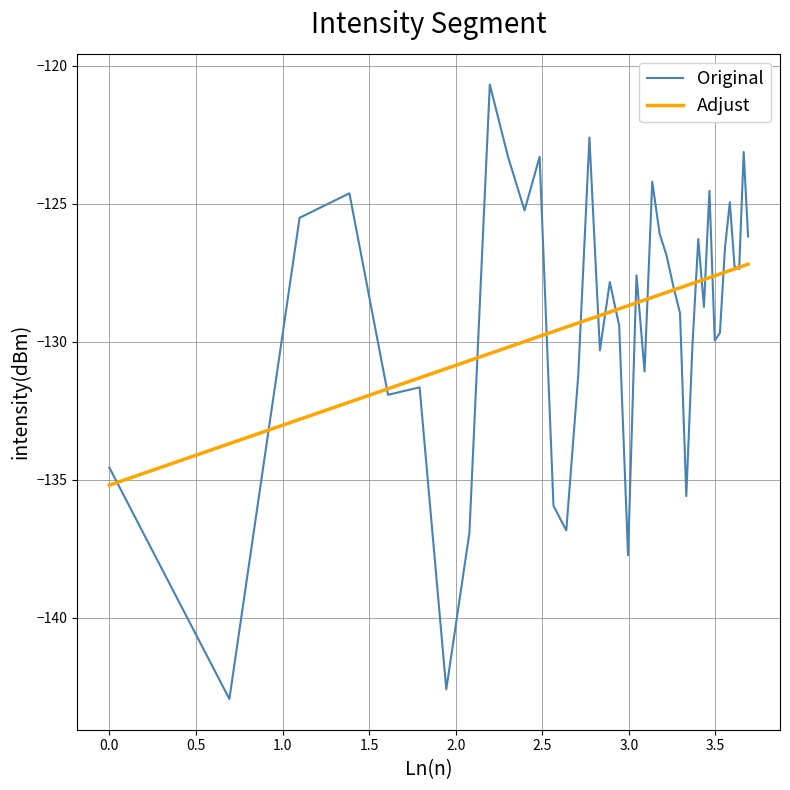

What is the smallest value displayed?

-142.9